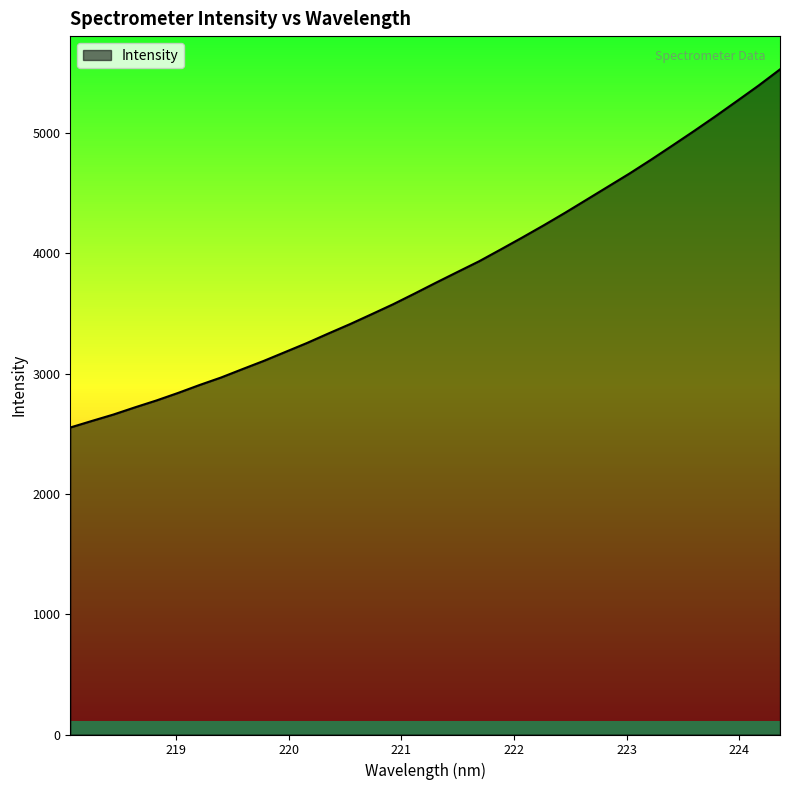

How many values are below 3756?

17